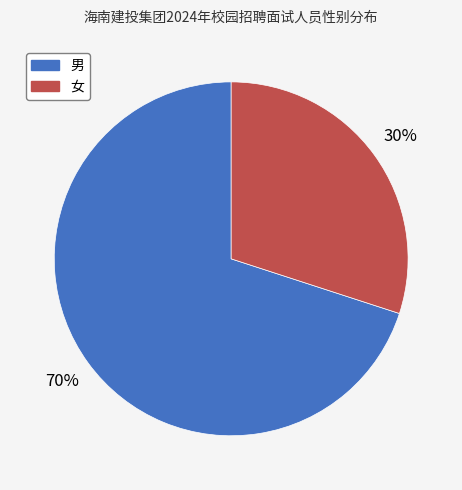

Rank the categories by value from highest to lowest.

男, 女